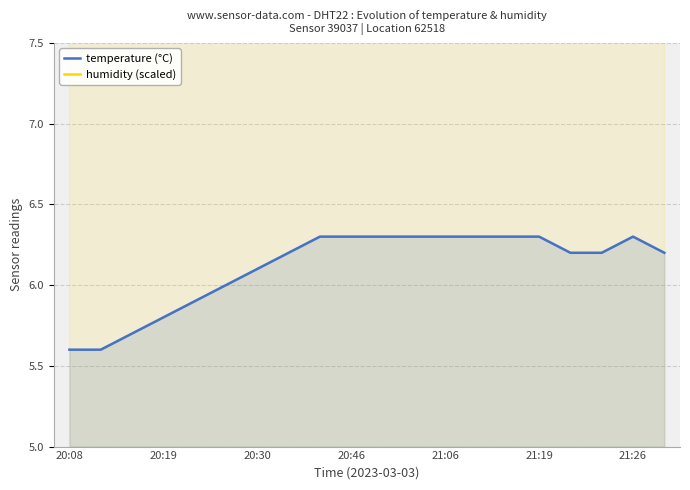

Which series has the largest range (max minus min)?

temperature (°C)